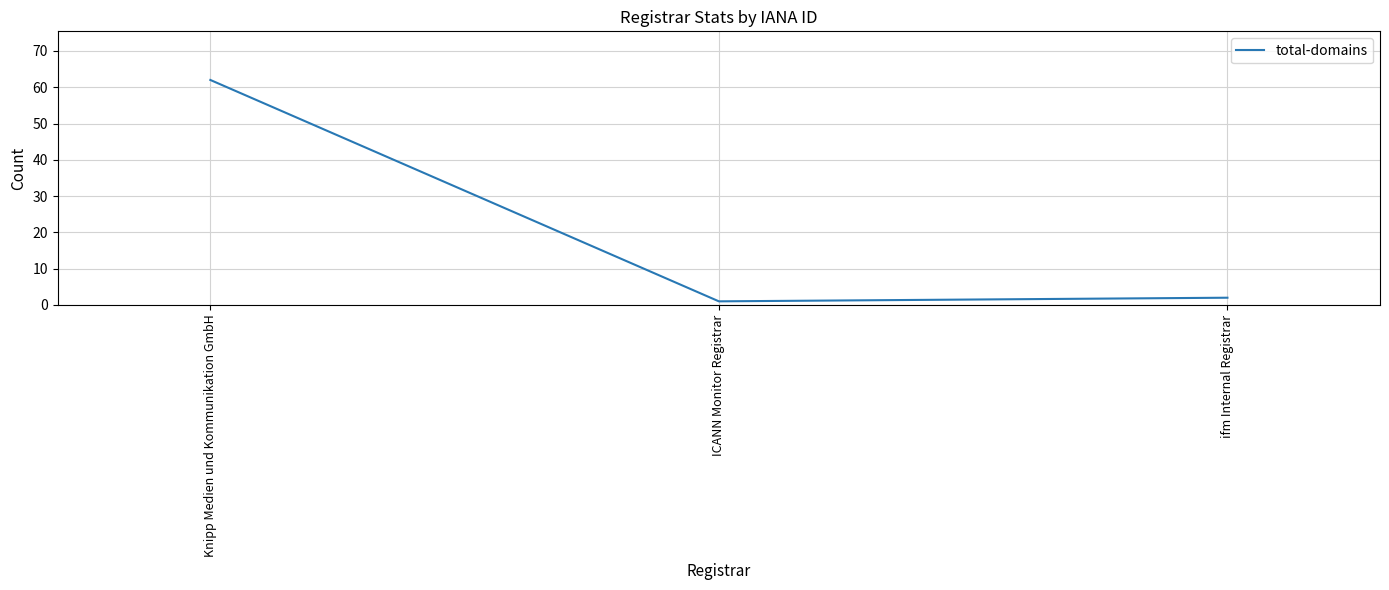

List the labels in order of value, smallest first.

ICANN Monitor Registrar, ifm Internal Registrar, Knipp Medien und Kommunikation GmbH